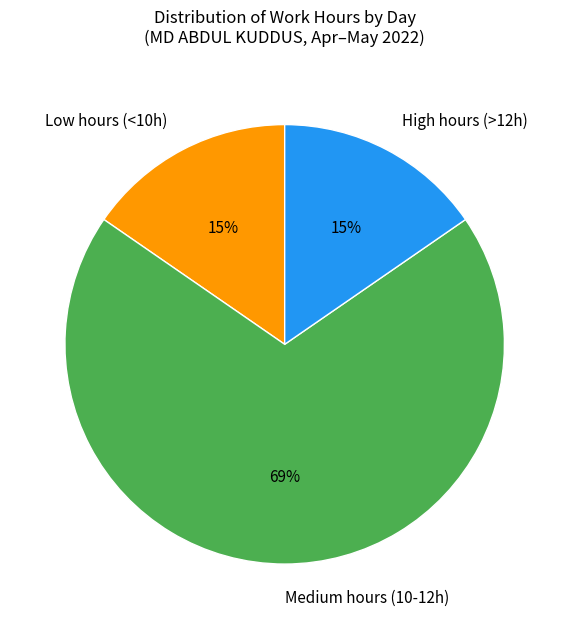

Is there any slice that represents more than half of the pie?

Yes